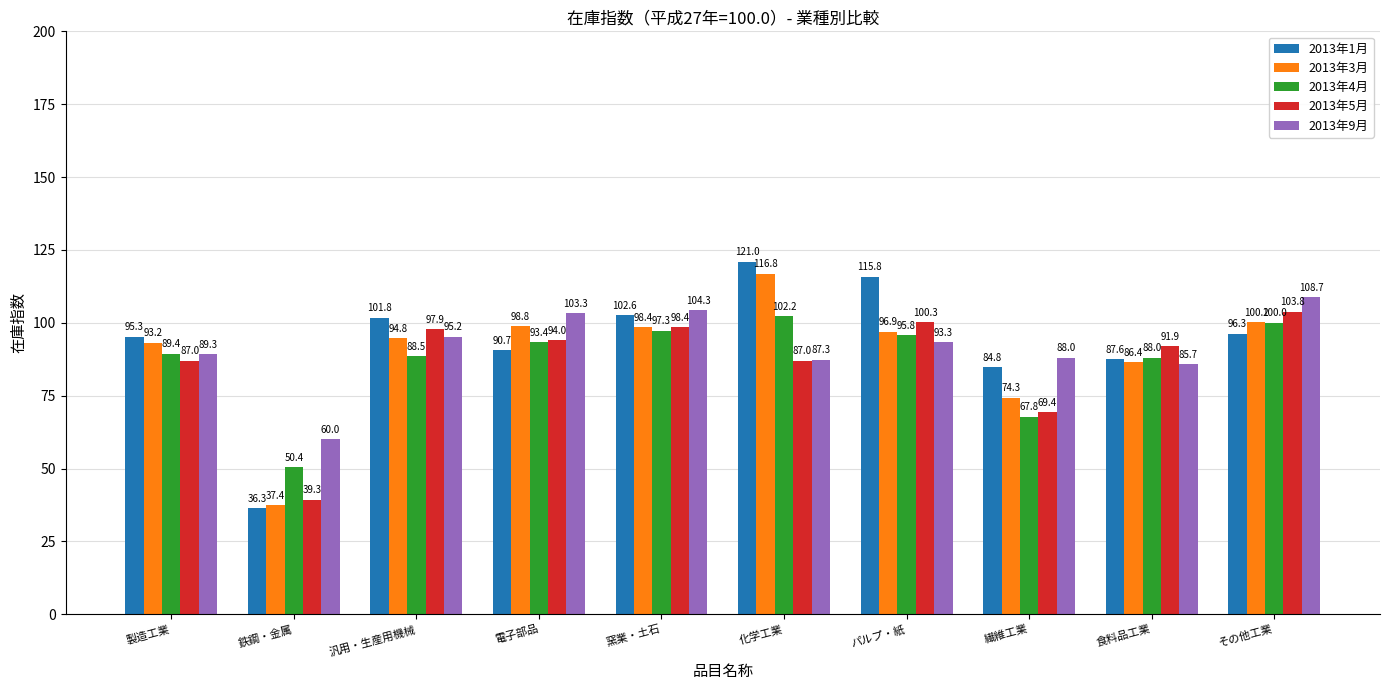

The 2013年4月 series shows 50.4 at 鉄鋼・金属. True or false?

True